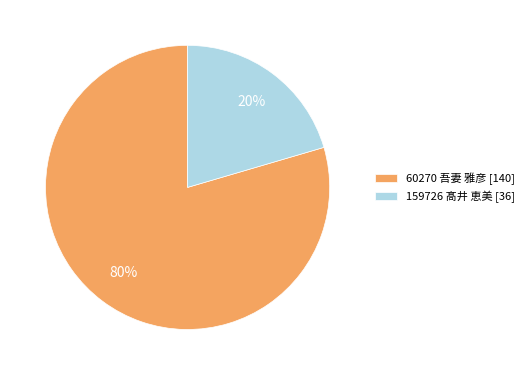

To the nearest percent, what is the average slice percentage?

50%